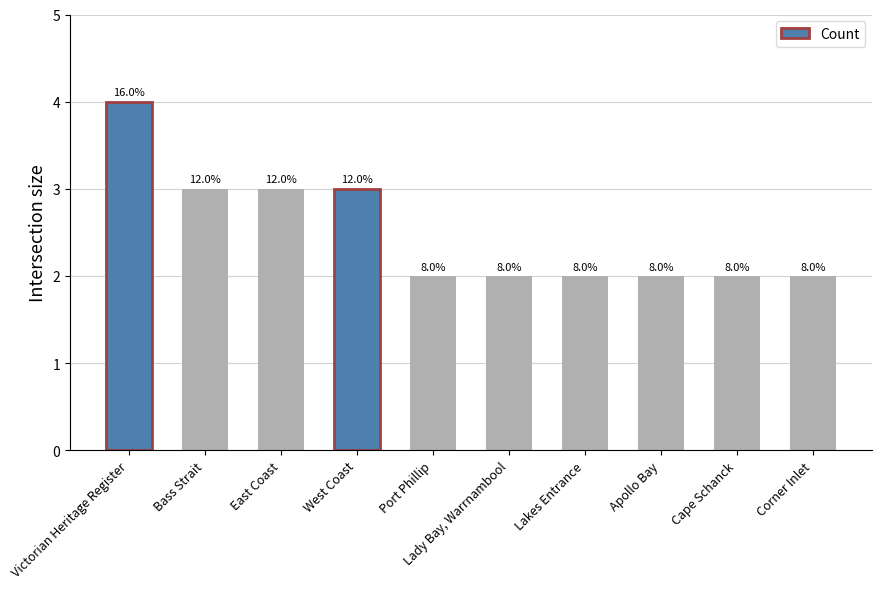

Does the chart contain any negative values?

No